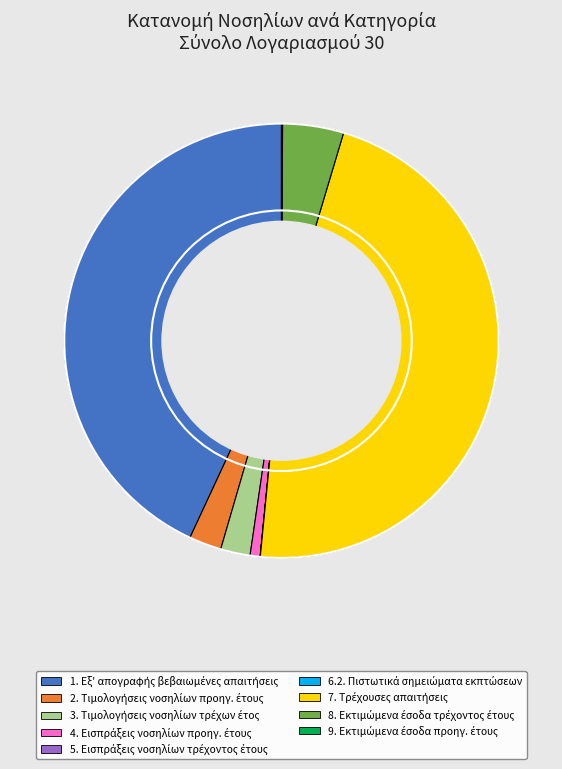

Is there a majority slice in this chart?

No